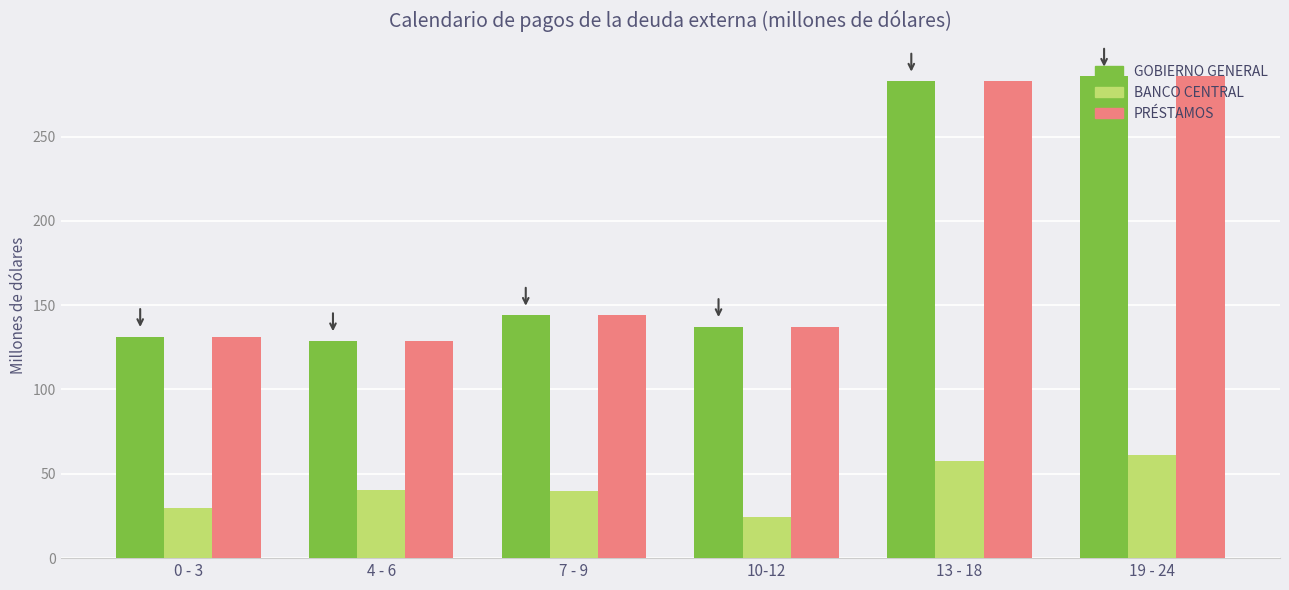

What is the greatest value displayed?

285.7